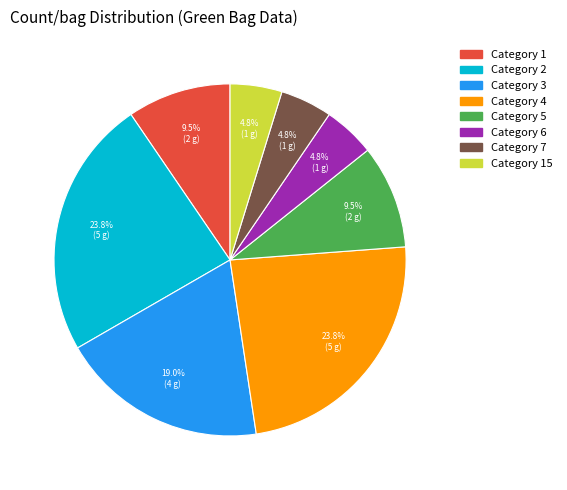

How many segments does this pie chart have?

8